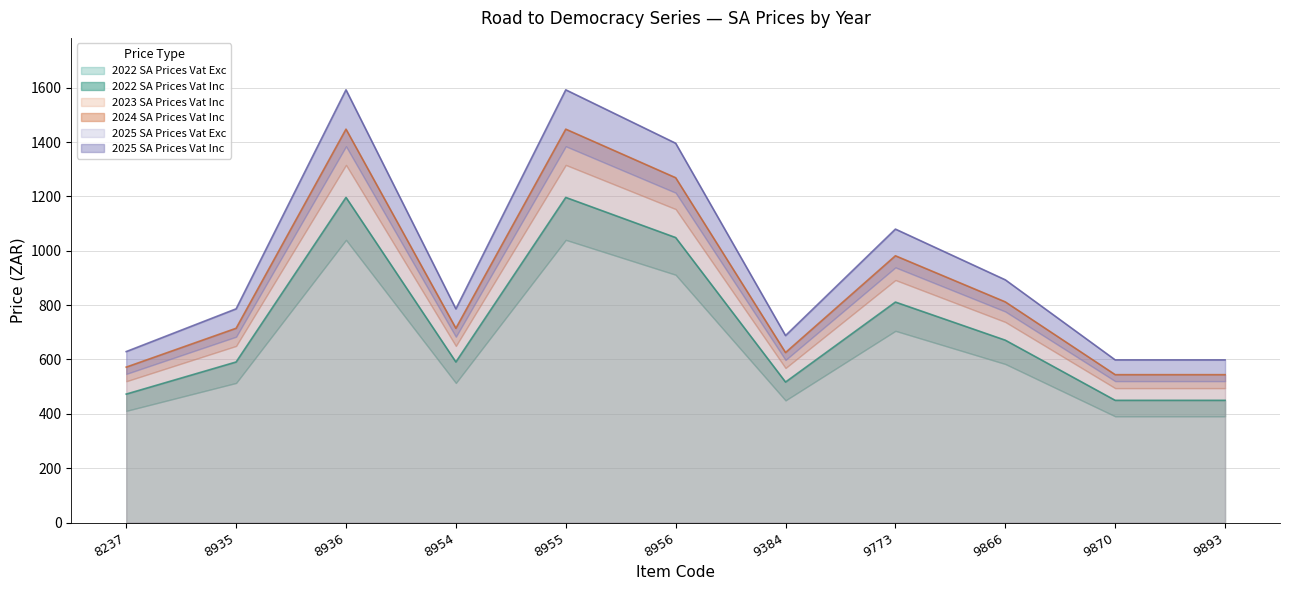

True or false: 2023 SA Prices Vat Inc has a value of 981.6 at 9773.

True